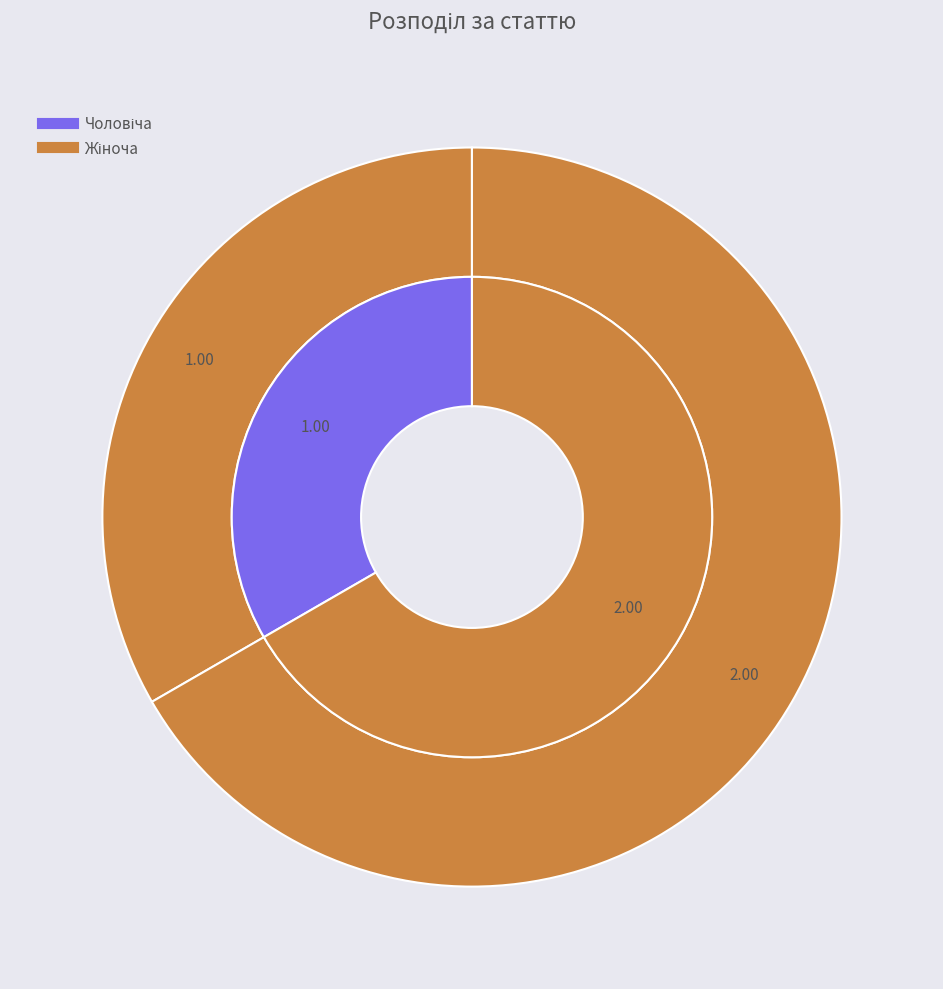

Is there any slice that represents more than half of the pie?

Yes